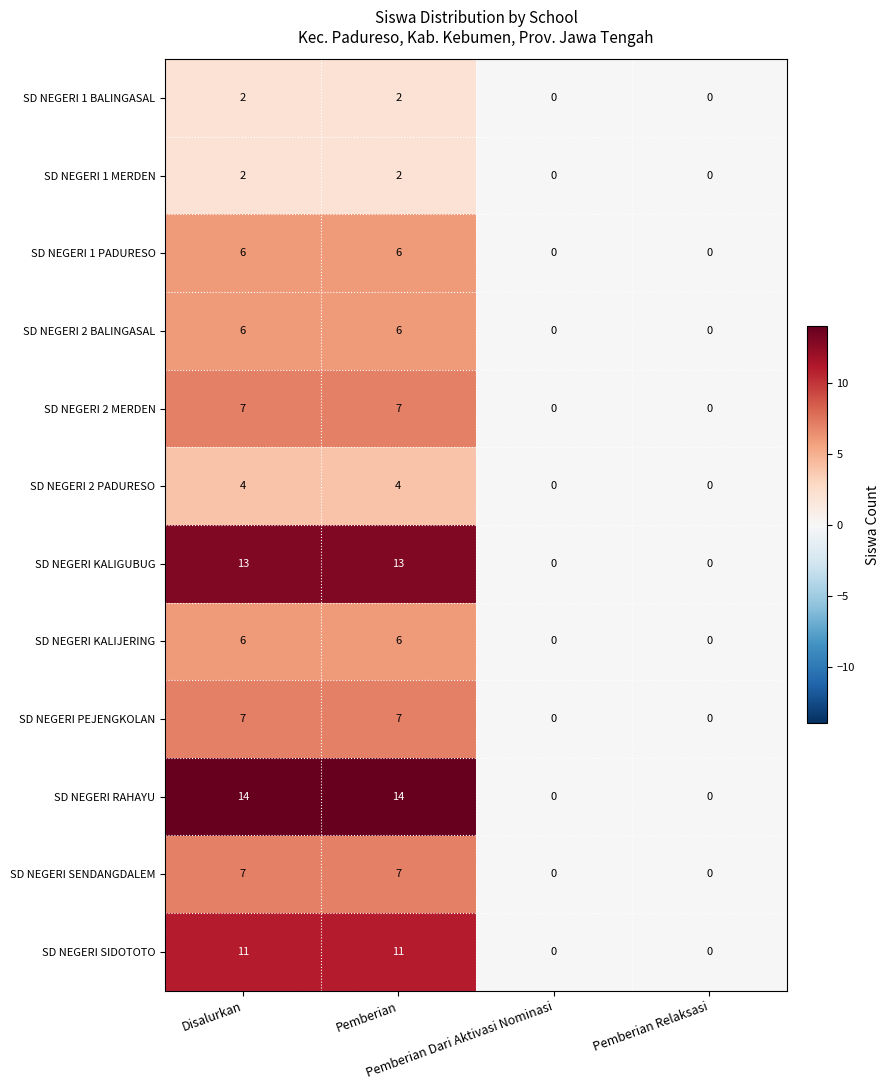

What is the difference between the second highest and minimum values in the SD NEGERI 2 PADURESO series?

4